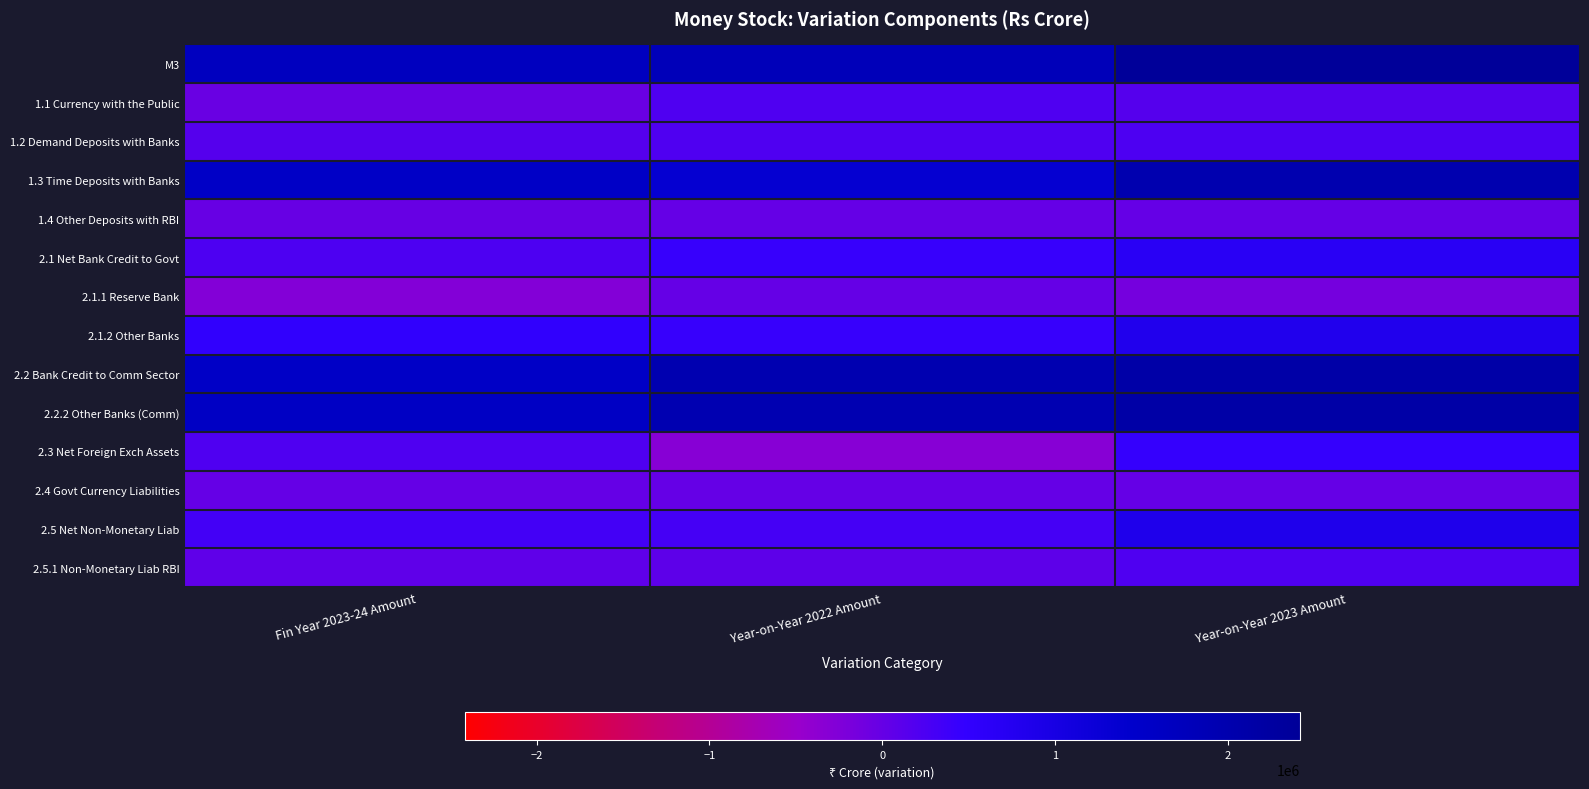

List the series in order of their peak value, lowest first.

2.4 Govt Currency Liabilities, 2.1.1 Reserve Bank, 1.4 Other Deposits with RBI, 1.1 Currency with the Public, 2.5.1 Non-Monetary Liab RBI, 1.2 Demand Deposits with Banks, 2.3 Net Foreign Exch Assets, 2.1 Net Bank Credit to Govt, 2.1.2 Other Banks, 2.5 Net Non-Monetary Liab, 1.3 Time Deposits with Banks, 2.2 Bank Credit to Comm Sector, 2.2.2 Other Banks (Comm), M3